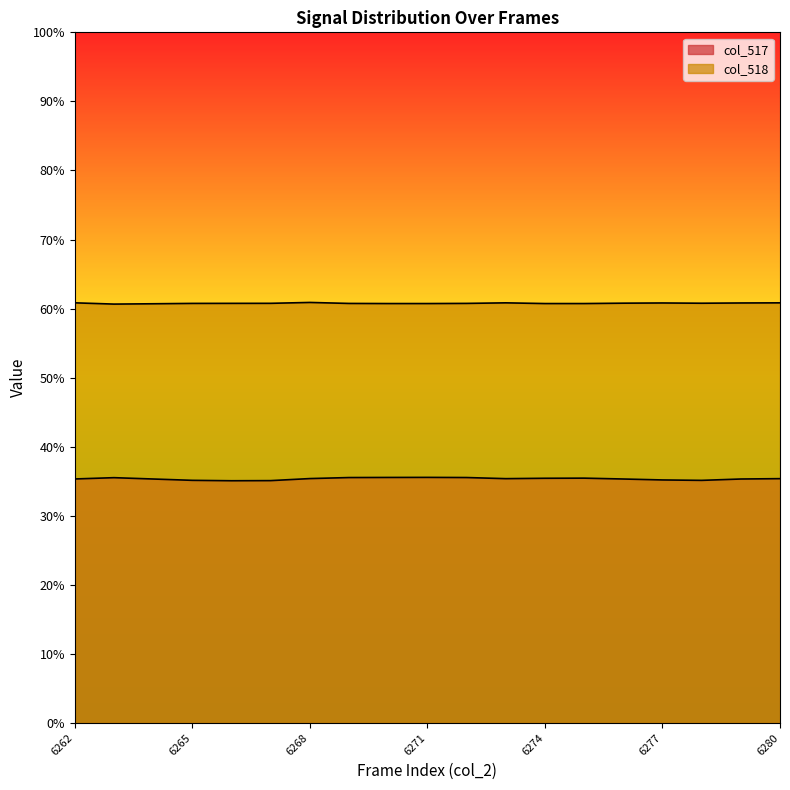

Is it true that col_517 equals 13194 at 6270?

False